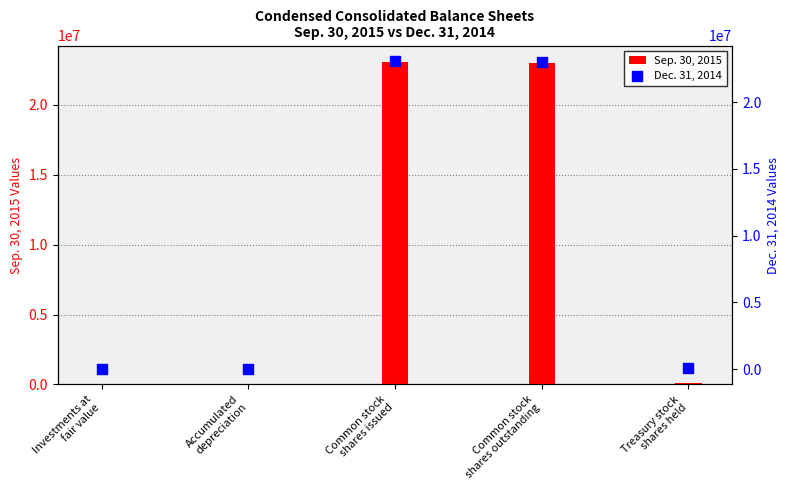

Which series reaches the minimum Y coordinate?

Dec. 31, 2014